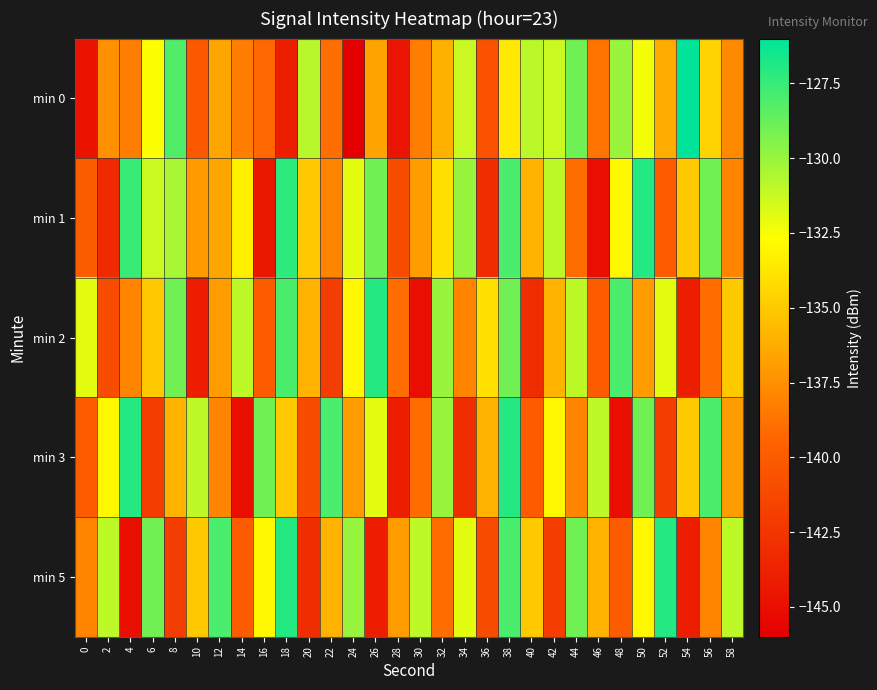

How many series are shown in this chart?

5